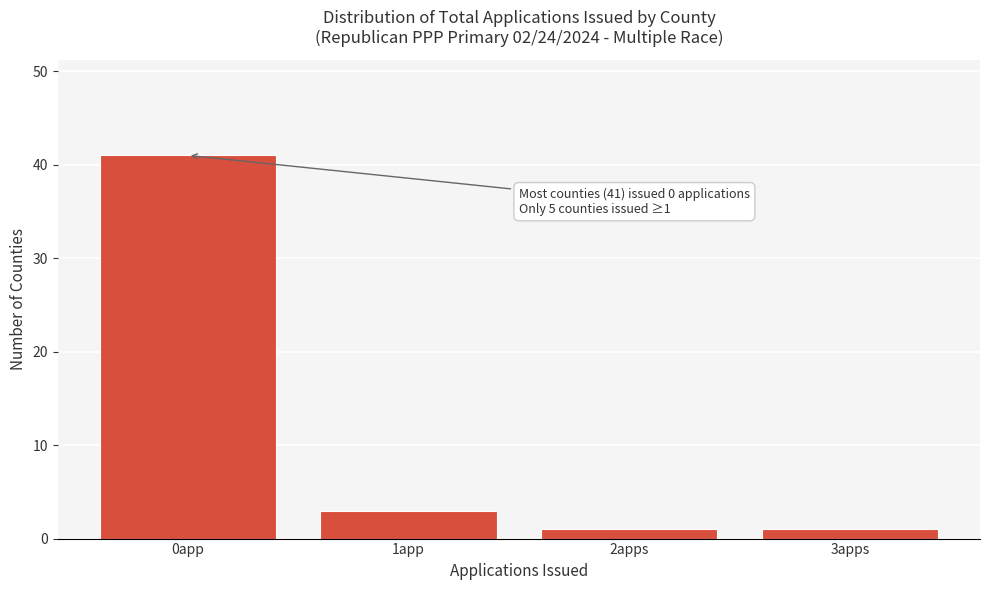

Reading left to right, transcribe all the data shown in this chart.

0app=41	1app=3	2apps=1	3apps=1